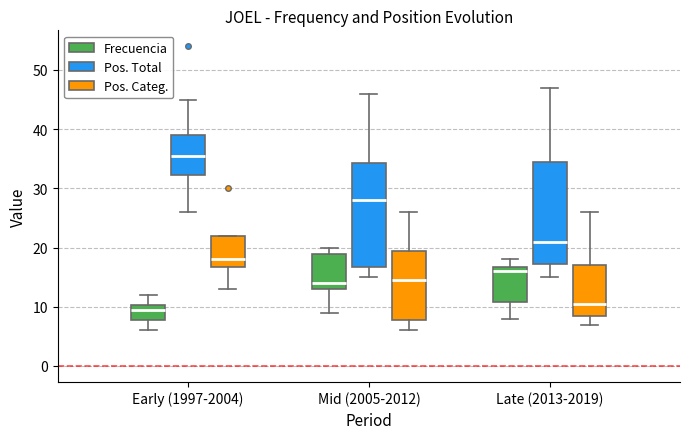

Reading left to right, transcribe this box plot: for each box, give where its median line is, the range the box spans, and where its two whiskers end, as read against the y-axis. The values are not printed on the chart, so give them approximately, as read against the axis.

Early (1997-2004) (Frecuencia): median 10 (just below the box's upper edge), box 8 to 10, whiskers 6 to 12
Early (1997-2004) (Pos. Total): median 36, box 32 to 39, whiskers 26 to 45
Early (1997-2004) (Pos. Categ.): median 18, box 17 to 22, whiskers 13 to 22
Mid (2005-2012) (Frecuencia): median 14, box 13 to 19, whiskers 9 to 20
Mid (2005-2012) (Pos. Total): median 28, box 17 to 34, whiskers 15 to 46
Mid (2005-2012) (Pos. Categ.): median 15, box 8 to 20, whiskers 6 to 26
Late (2013-2019) (Frecuencia): median 16, box 11 to 17, whiskers 8 to 18
Late (2013-2019) (Pos. Total): median 21, box 17 to 35, whiskers 15 to 47
Late (2013-2019) (Pos. Categ.): median 11, box 9 to 17, whiskers 7 to 26